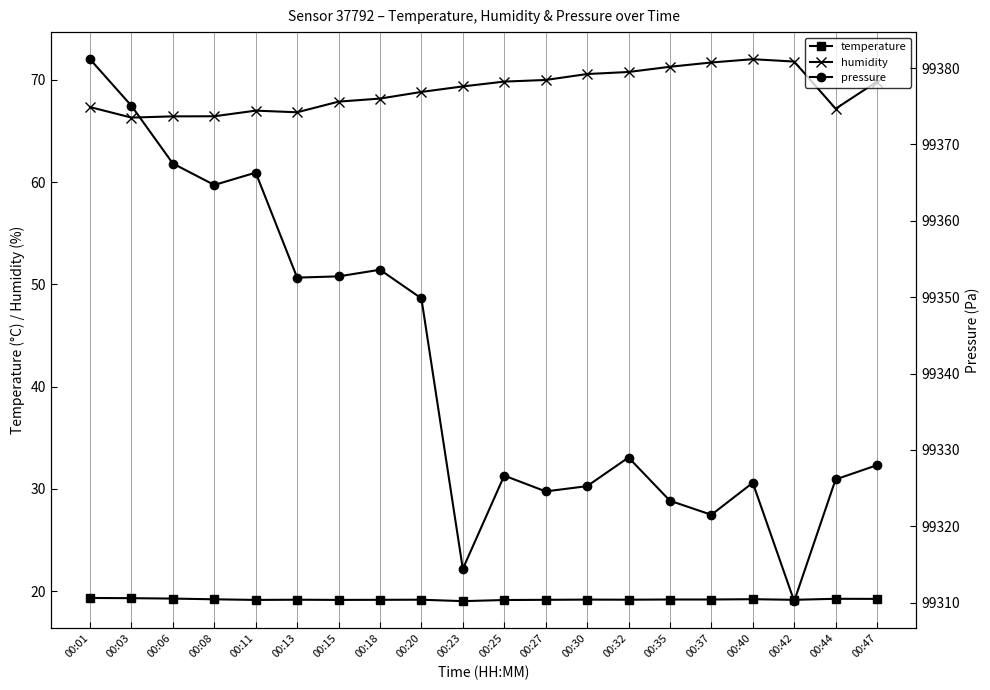

Read the temperature value at 00:20.

19.2